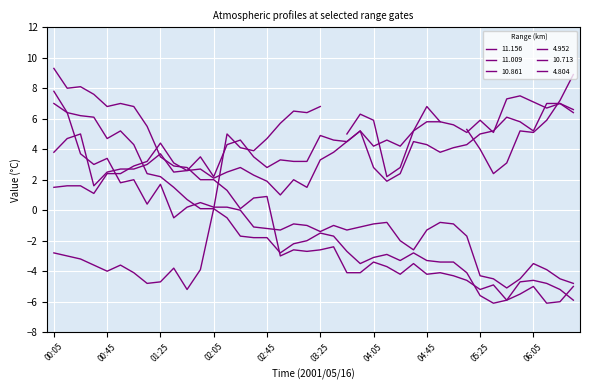

Is it true that 4.804 equals 2.6 at 01:45?

True